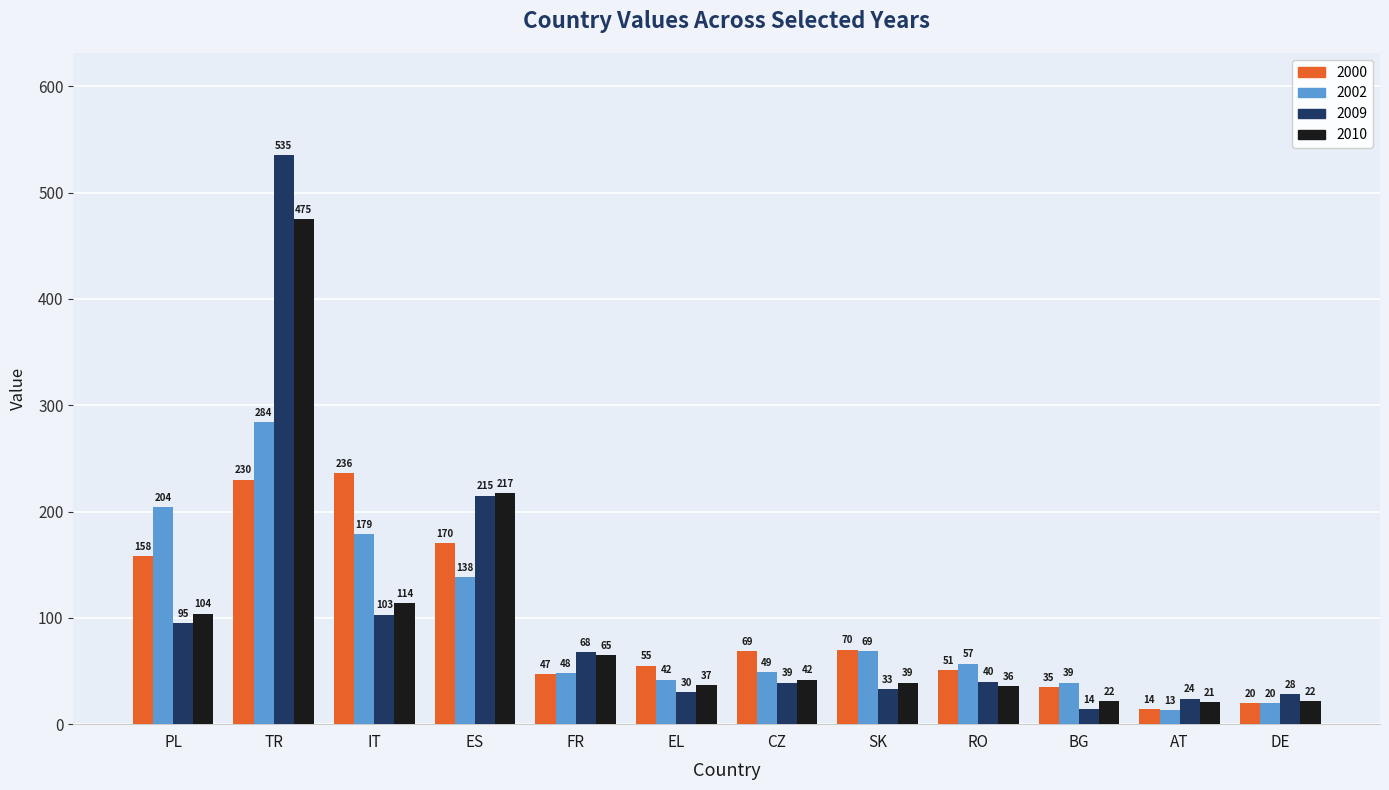

The value of 2002 at DE is 20. True or false?

True